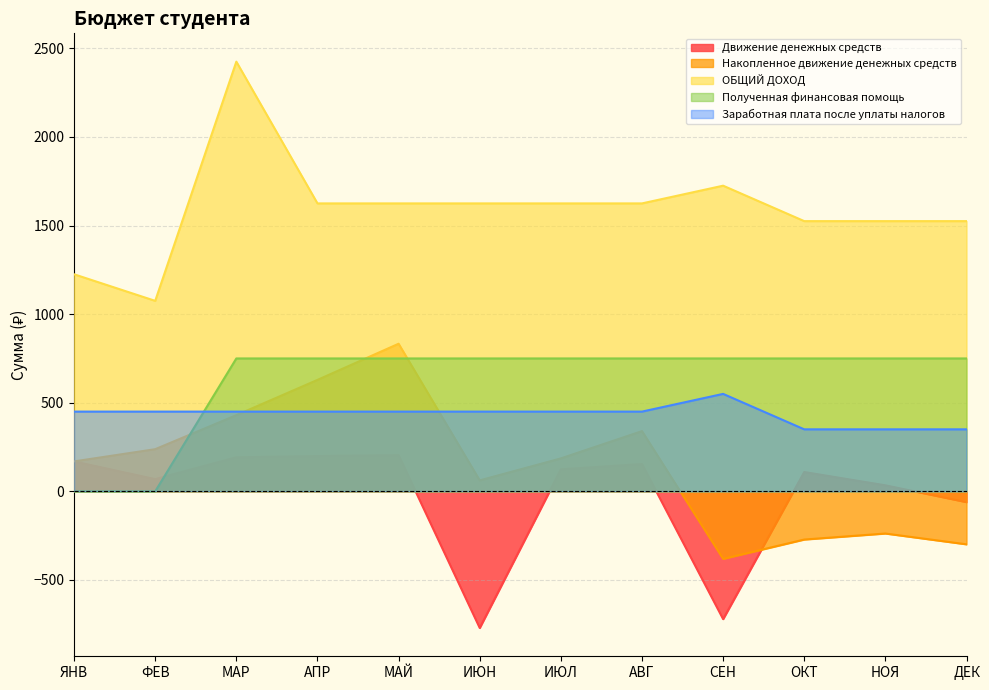

Is the value of Заработная плата после уплаты налогов at ИЮЛ greater than the value of Накопленное движение денежных средств at МАР?

Yes